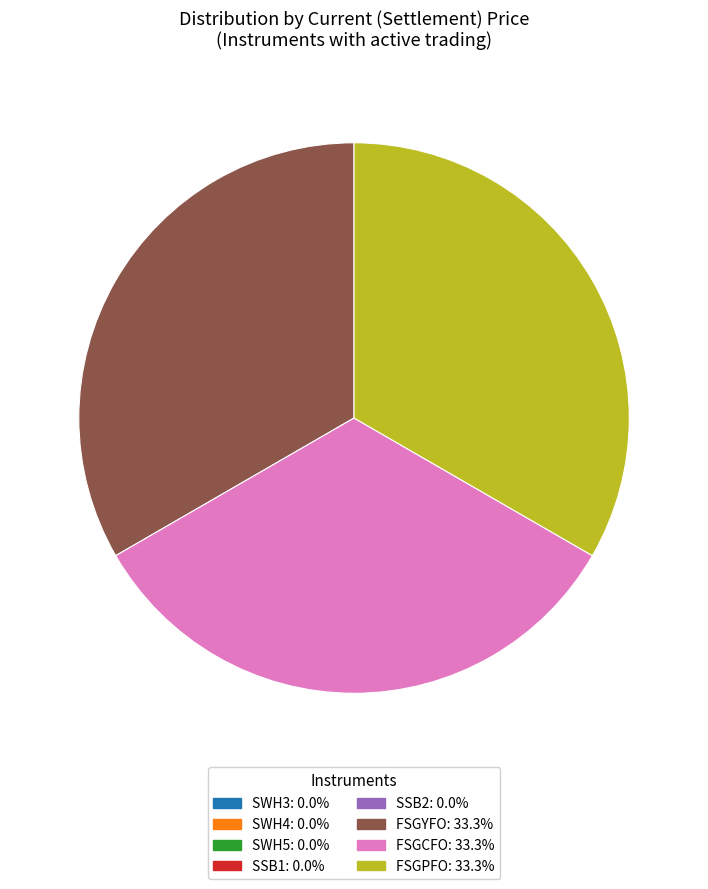

Is there a majority slice in this chart?

No